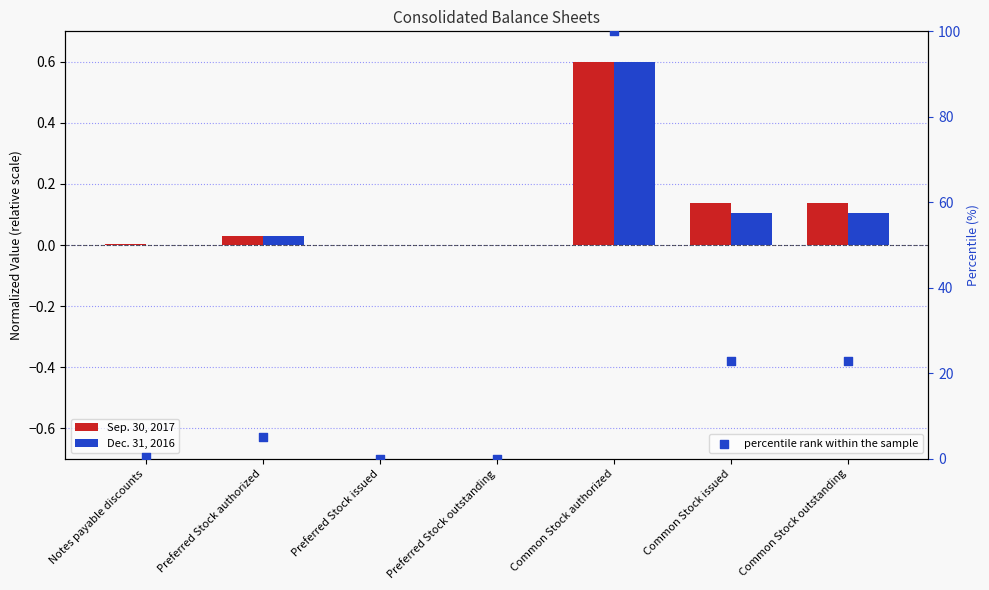

At how many categories does at least one series exceed 68?

1